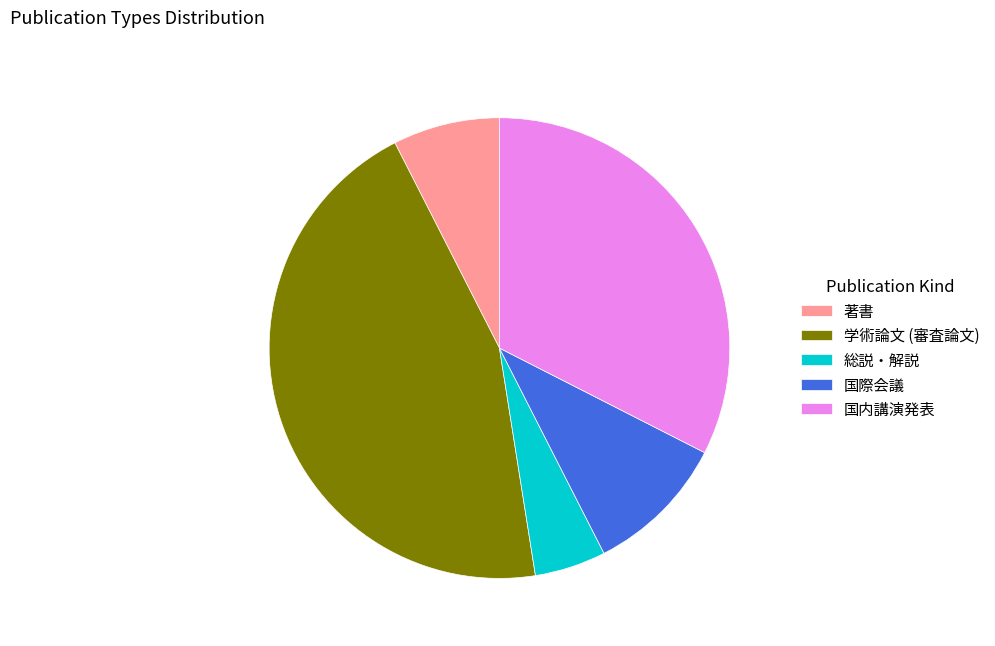

True or false: 国内講演発表 accounts for 32% of the total.

True